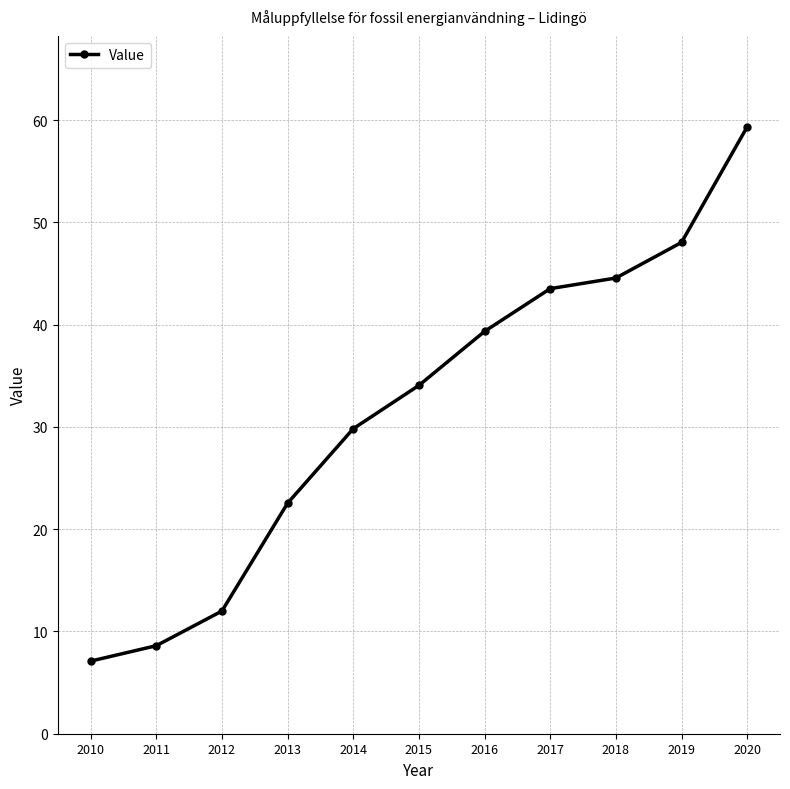

What is the smallest value displayed?

7.1